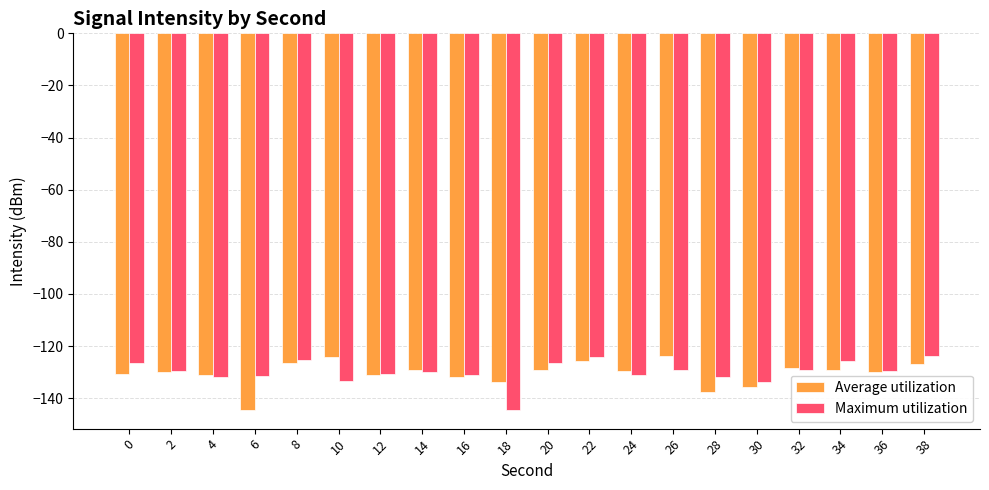

Which category has the lowest value in the Average utilization series?

6